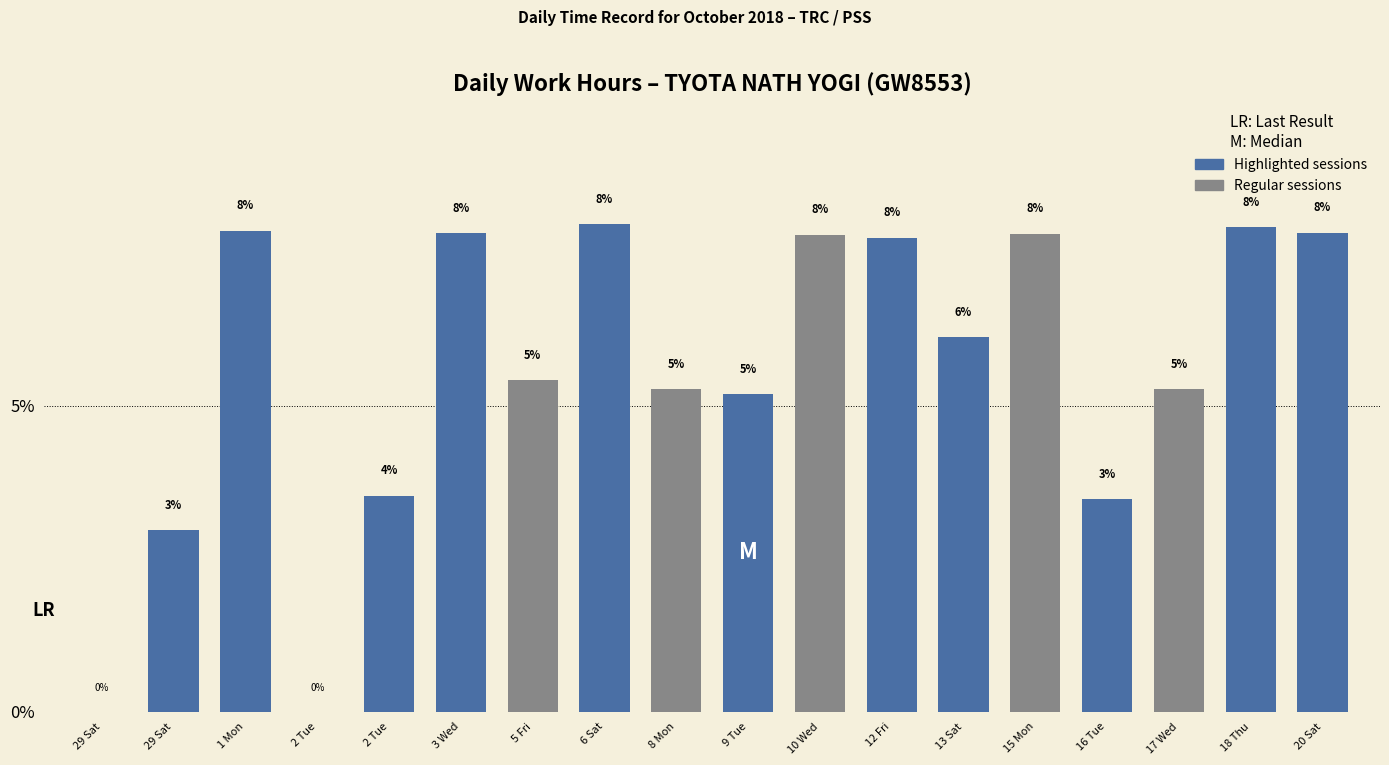

How many data points does each series have?

18